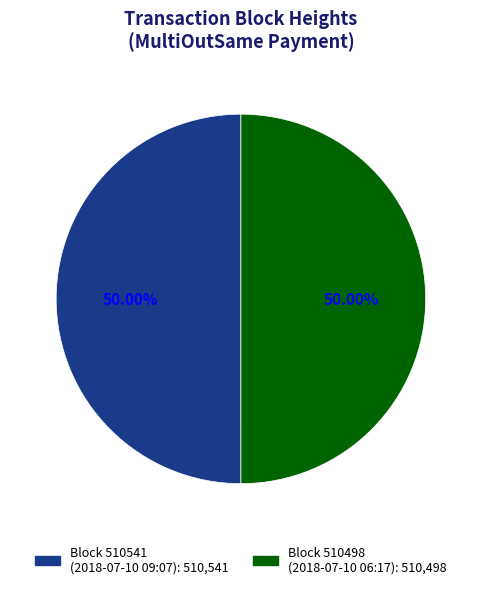

Count the number of slices in the pie.

2